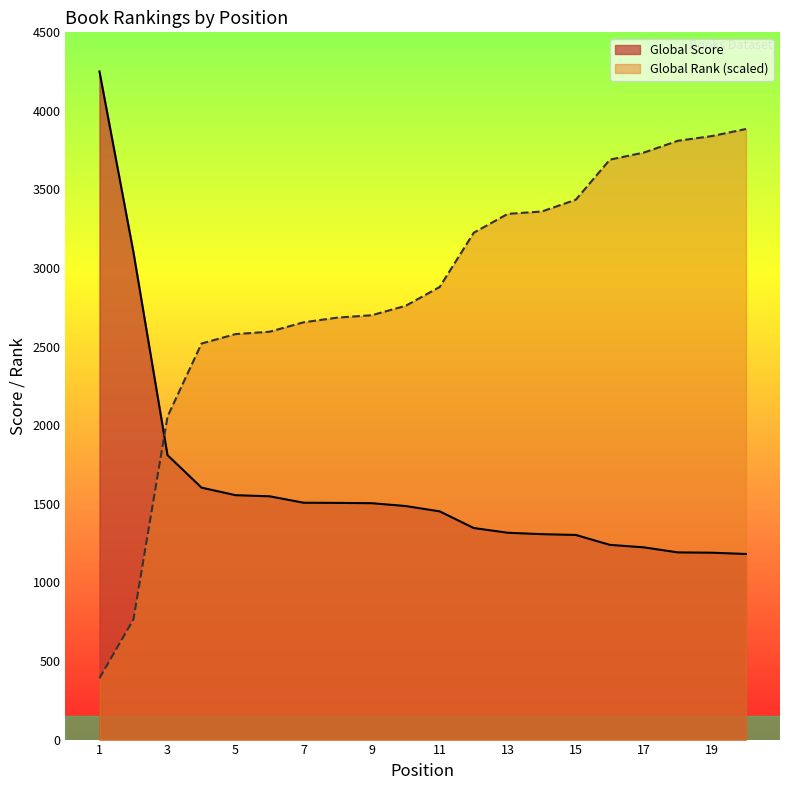

At how many categories does at least one series exceed 1184?

20